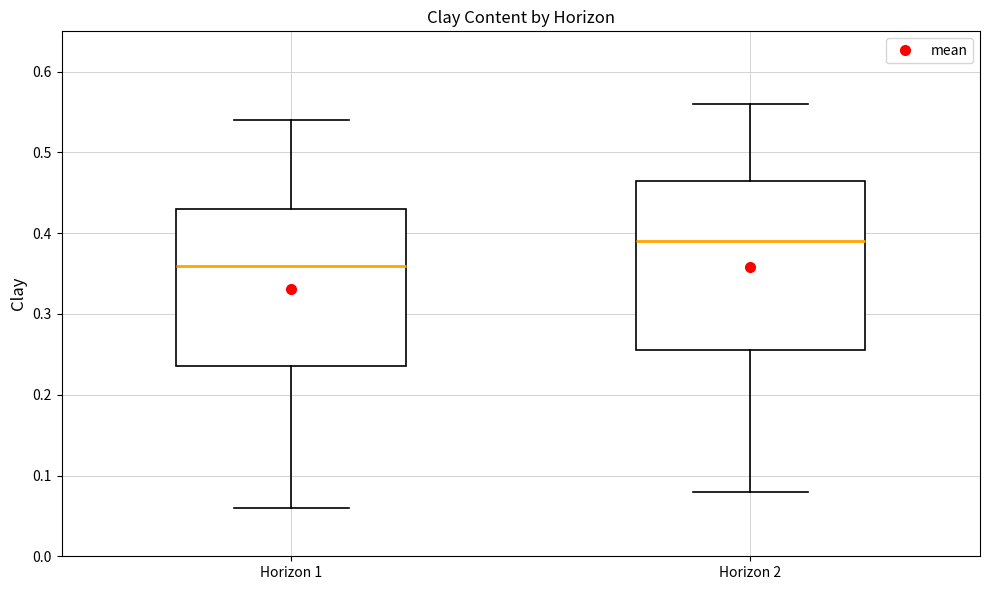

Which box has the lowest median line?

Horizon 1